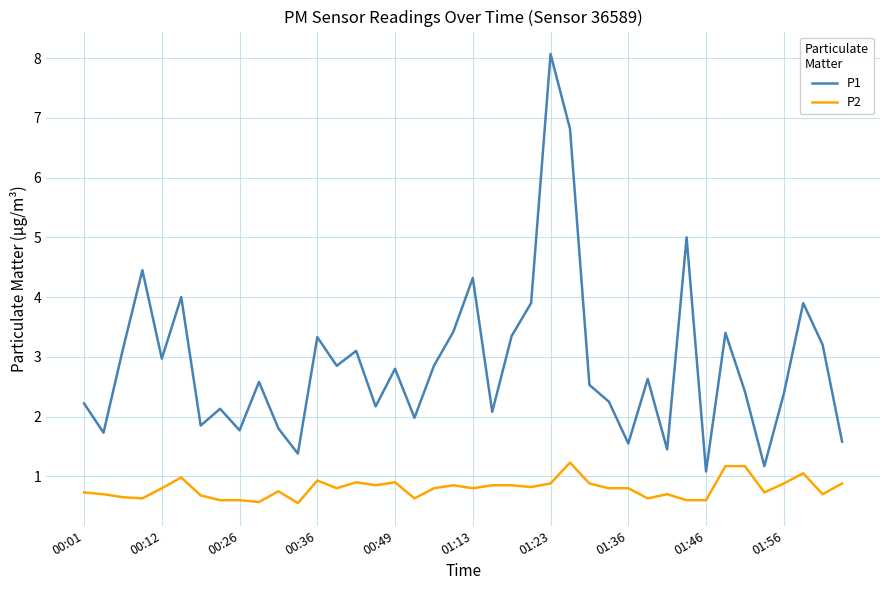

Does the chart have visible grid lines?

Yes